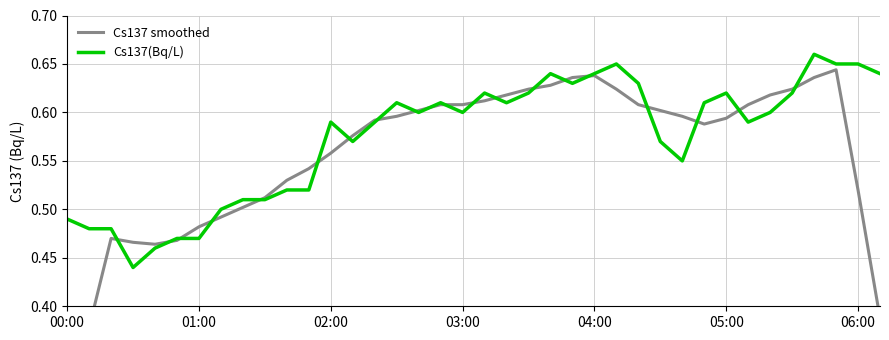

Rank the series by their average value, from highest to lowest.

Cs137(Bq/L), Cs137 smoothed